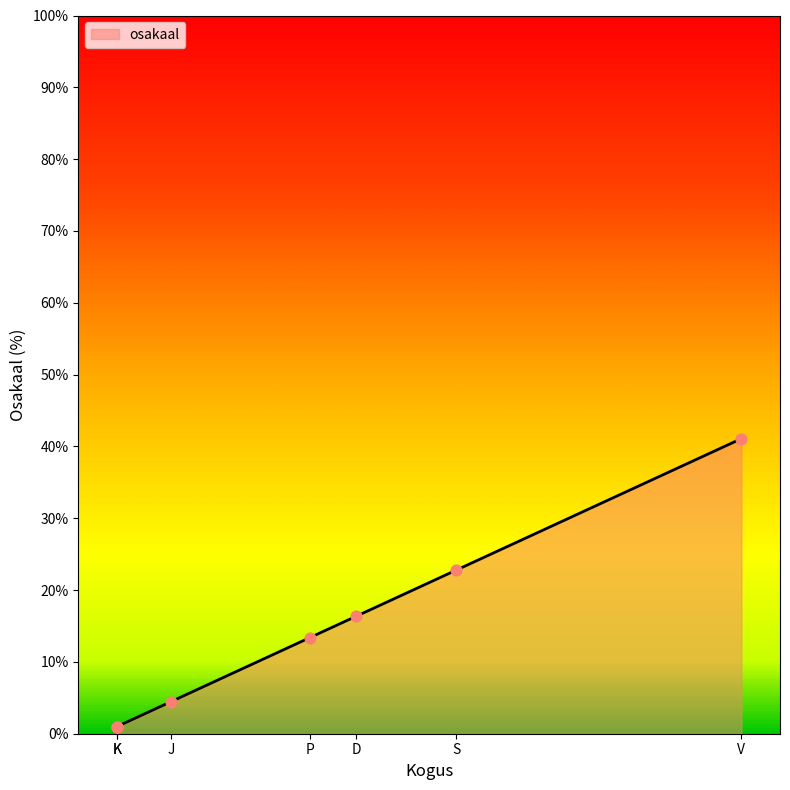

Which has a higher value, K or V?

V